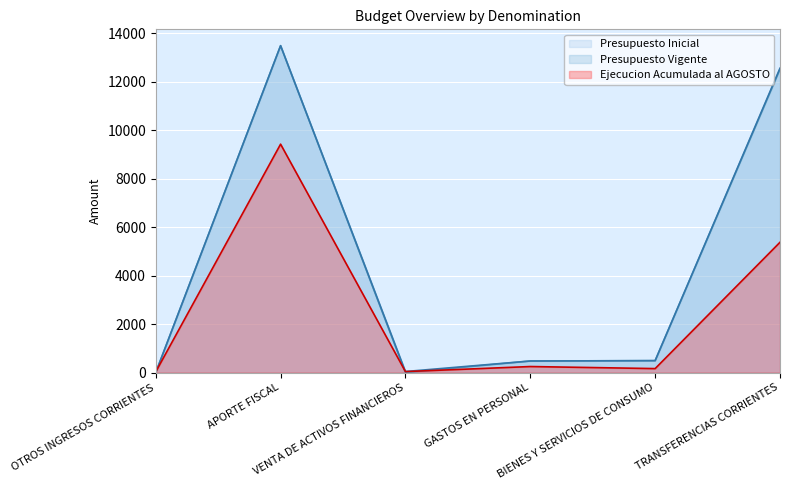

At which category is the sum across all series the highest?

APORTE FISCAL